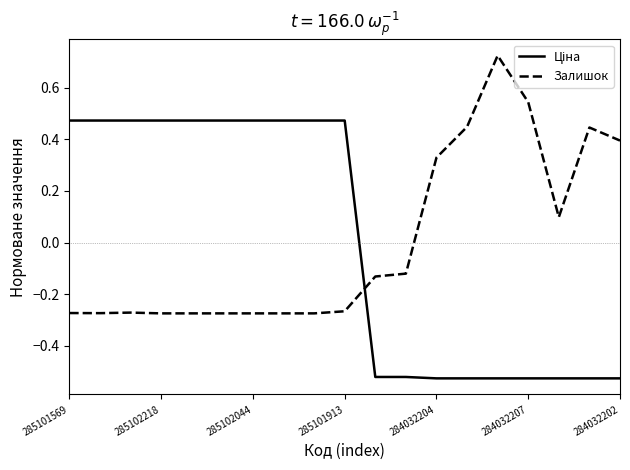

Does the chart have visible grid lines?

No